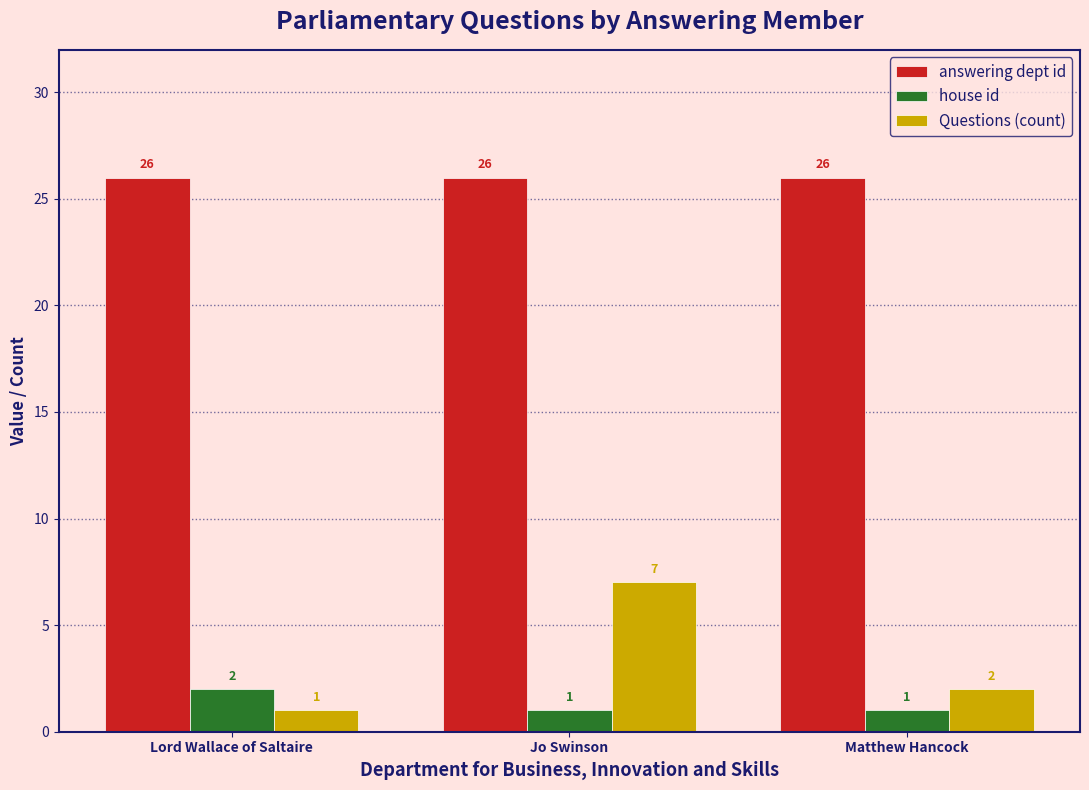

Read the Questions (count) value at Lord Wallace of Saltaire.

1